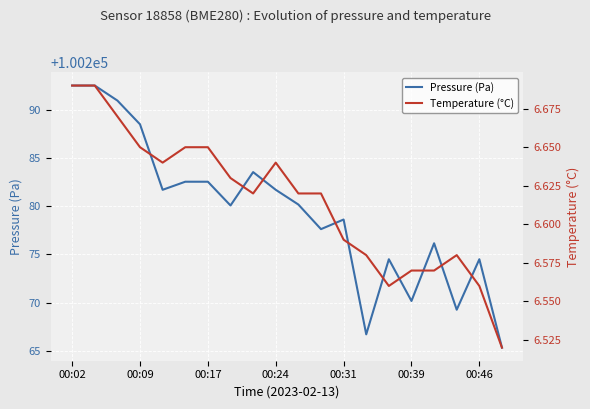

True or false: Temperature (°C) and Pressure (Pa) cross at least once.

False